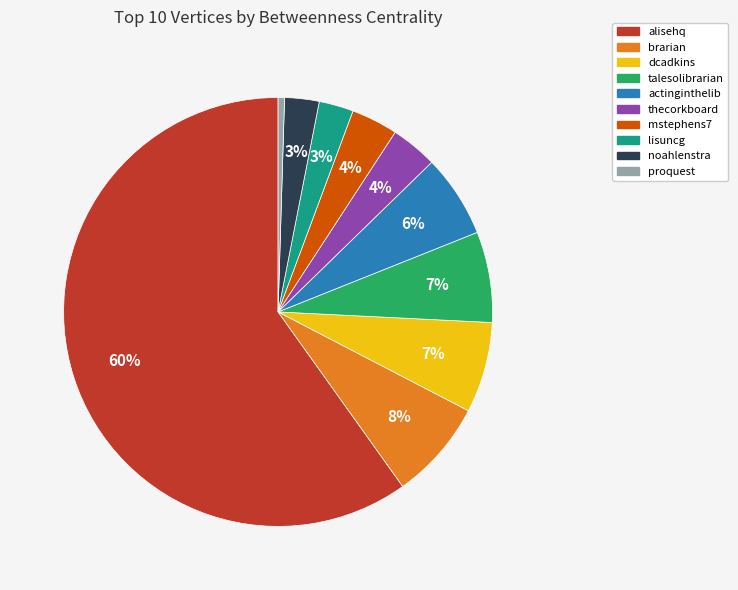

Between actinginthelib and alisehq, which is larger?

alisehq